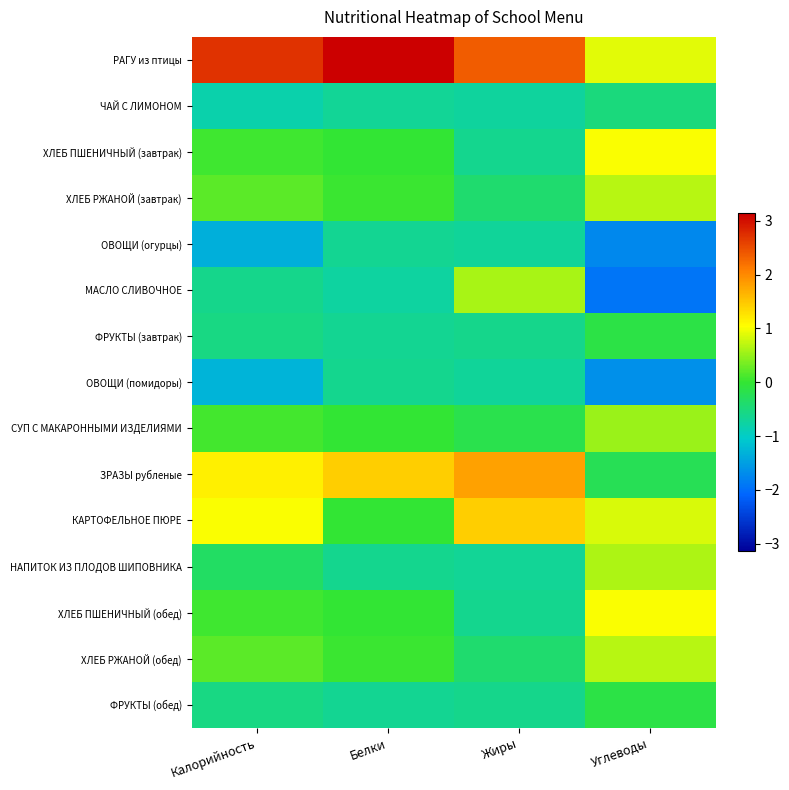

Rank the series at Жиры from lowest to highest value.

ЧАЙ С ЛИМОНОМ, ОВОЩИ (огурцы), ОВОЩИ (помидоры), НАПИТОК ИЗ ПЛОДОВ ШИПОВНИКА, ХЛЕБ ПШЕНИЧНЫЙ (завтрак), ХЛЕБ ПШЕНИЧНЫЙ (обед), ФРУКТЫ (завтрак), ФРУКТЫ (обед), ХЛЕБ РЖАНОЙ (завтрак), ХЛЕБ РЖАНОЙ (обед), СУП С МАКАРОННЫМИ ИЗДЕЛИЯМИ, МАСЛО СЛИВОЧНОЕ, КАРТОФЕЛЬНОЕ ПЮРЕ, ЗРАЗЫ рубленые, РАГУ из птицы